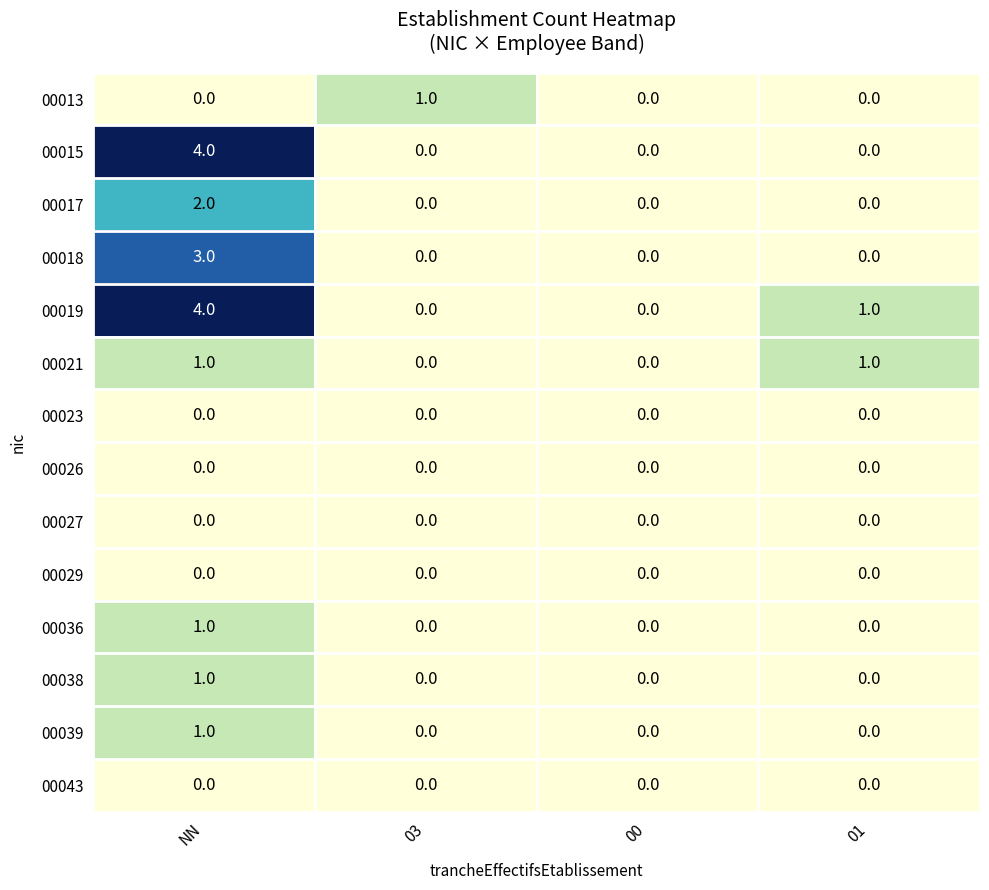

At which category is the sum across all series the highest?

NN